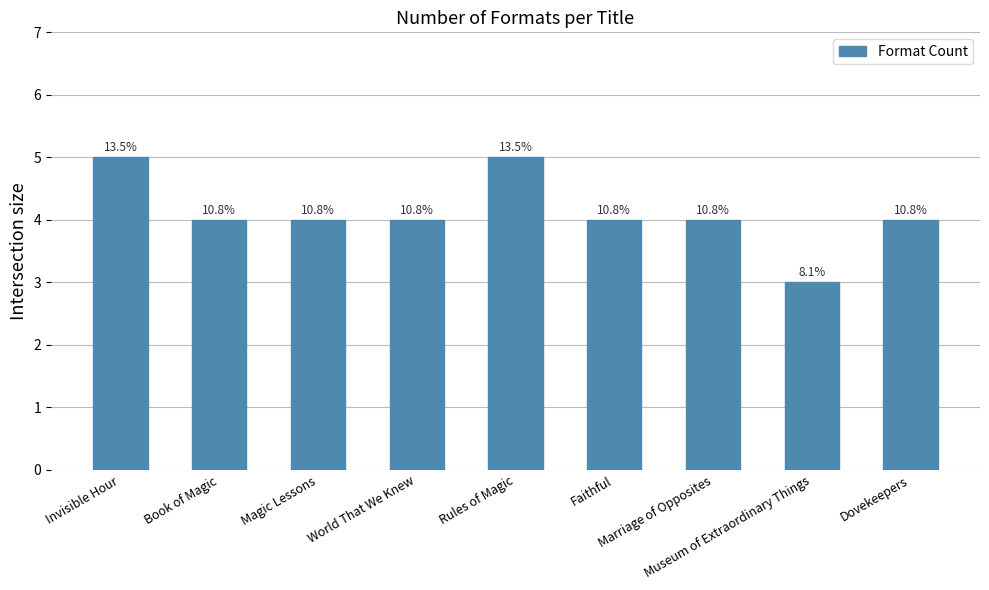

What is the sum of all values?

37